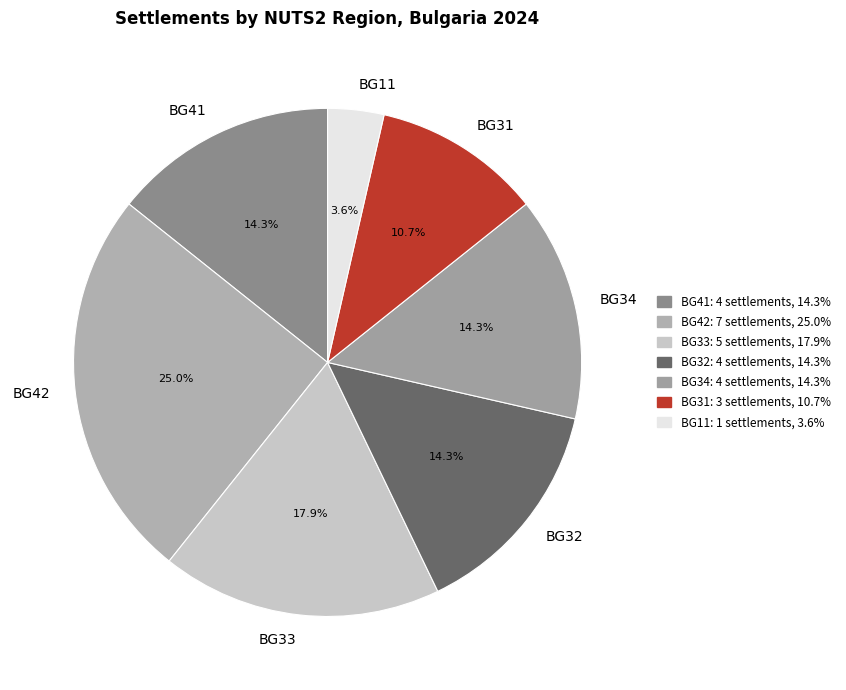

What percentage do BG32 and BG31 together represent?

25.0%